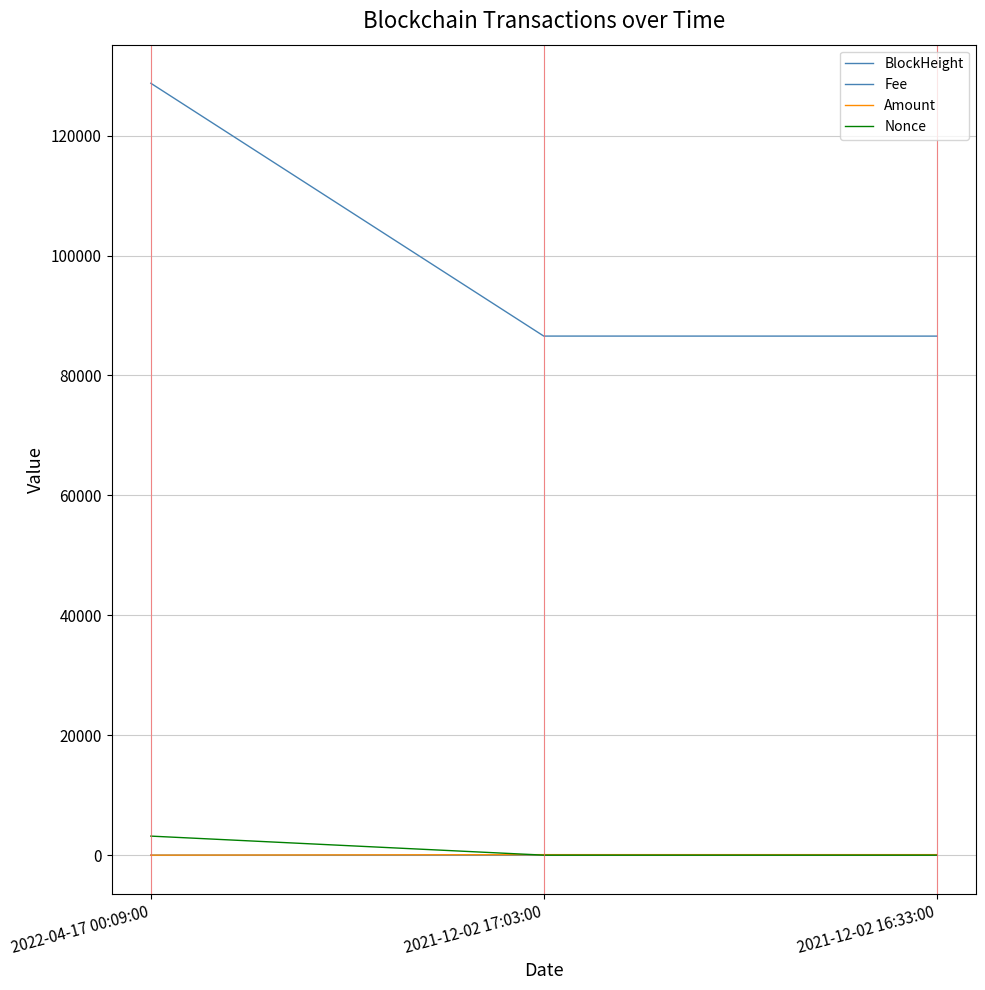

Does the chart have visible grid lines?

Yes